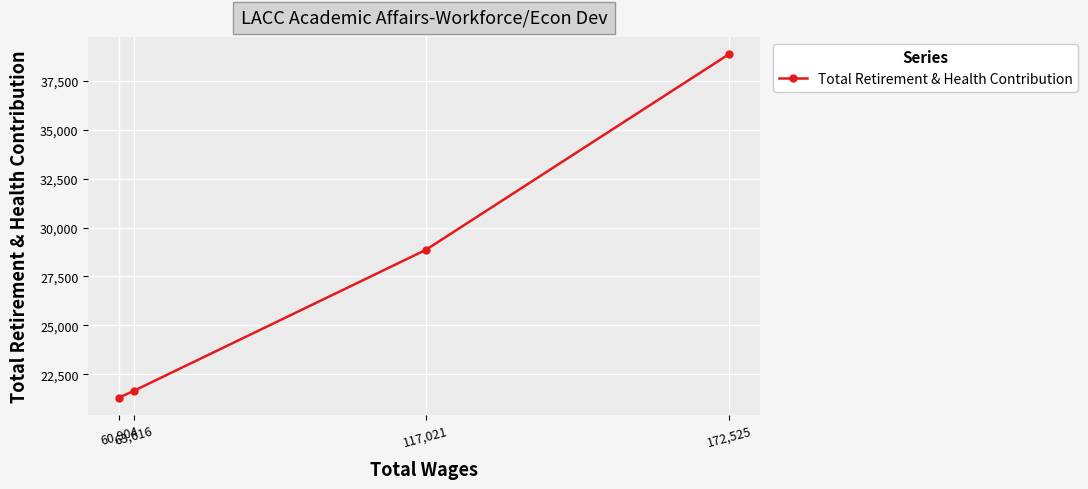

Where is the data nearest to the value 30084?

117,021